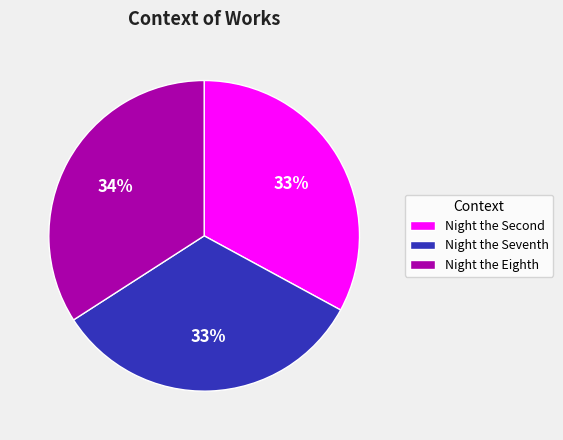

Is there any slice that represents more than half of the pie?

No